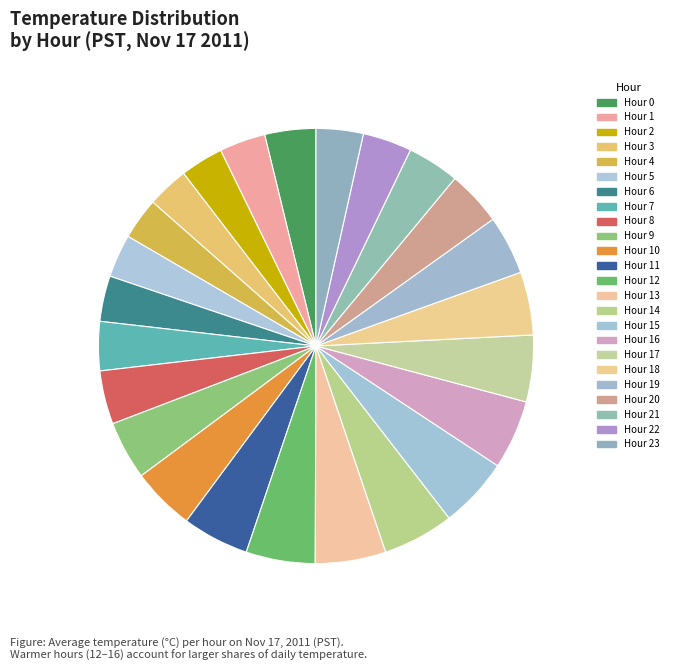

Which category has the smallest portion of the pie?

Hour 3